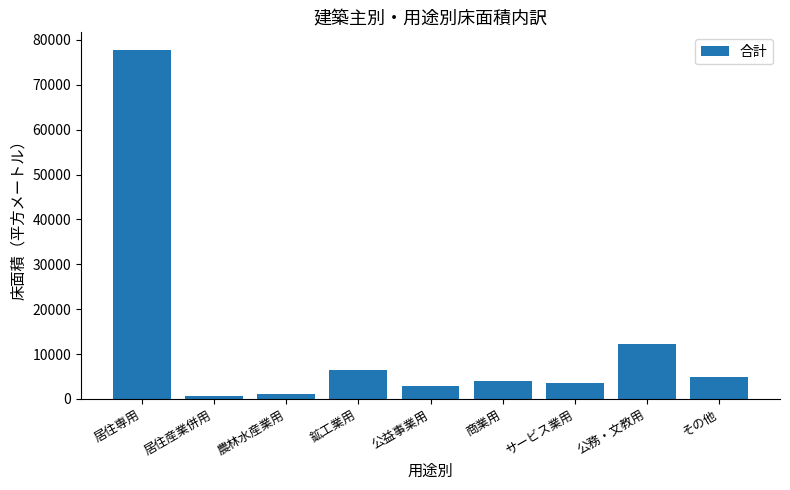

Where does the data first go above 4071?

居住専用